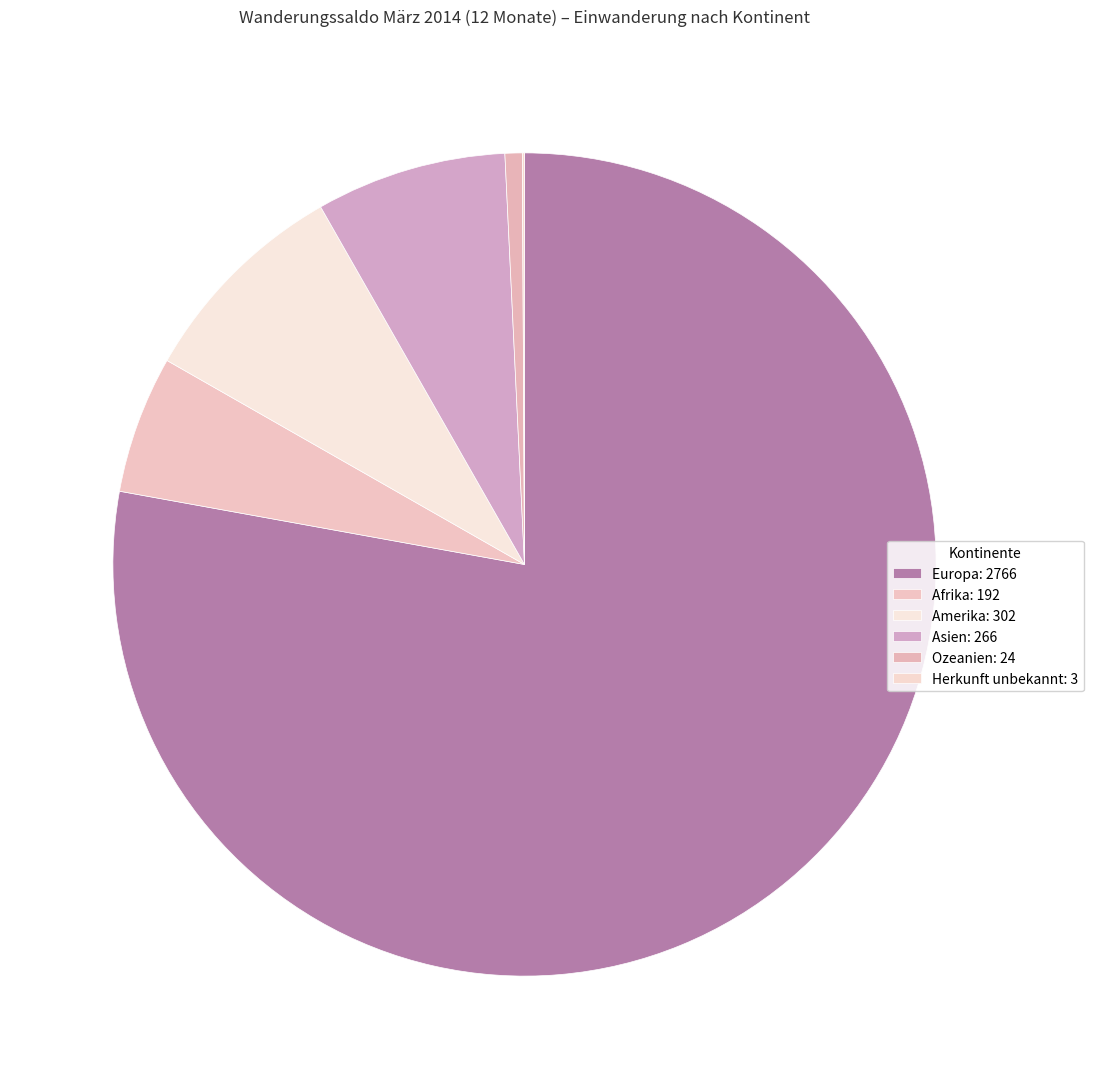

What is the change in value from Europa to Asien?

-2500